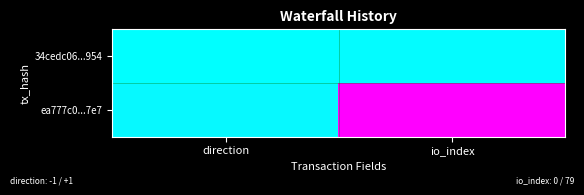

Which series has the largest total across all categories?

ea777c0...7e7